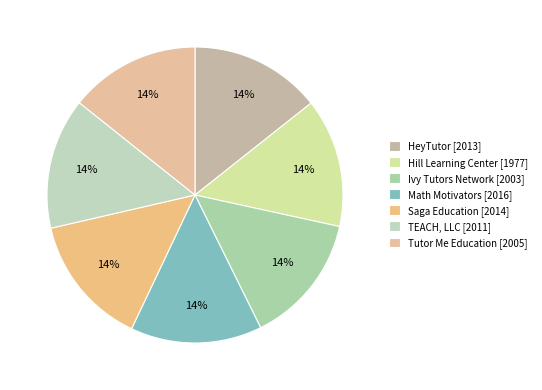

Count the number of slices in the pie.

7